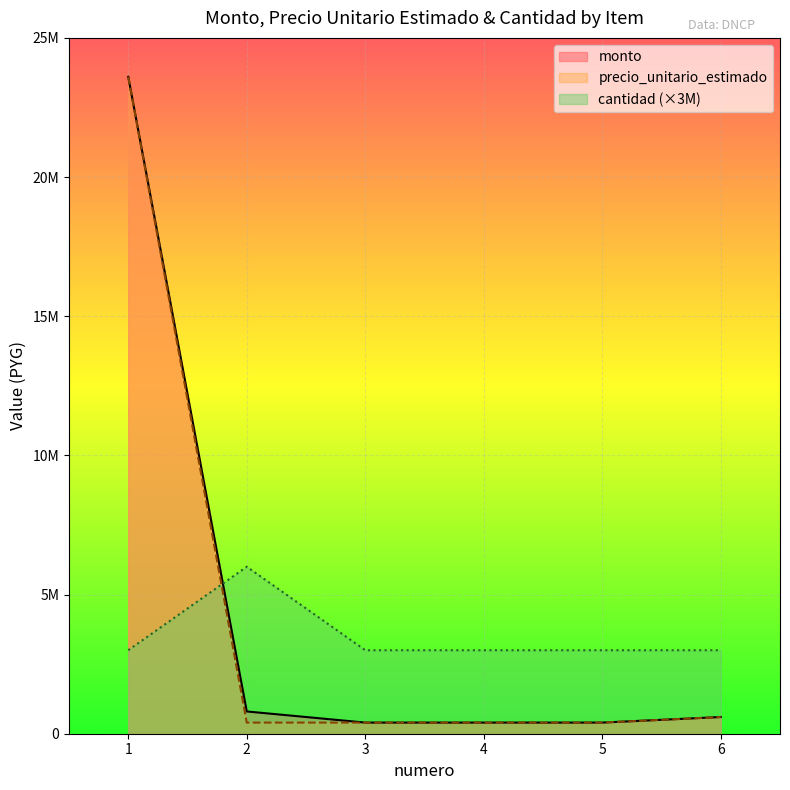

Which series has the largest total across all categories?

monto